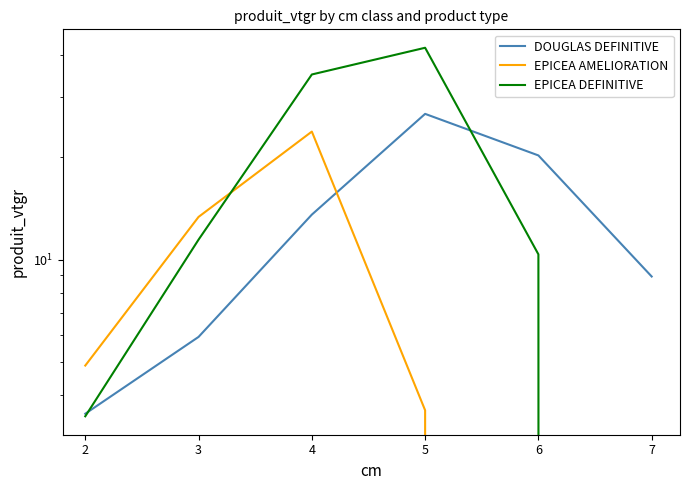

Is the value of EPICEA DEFINITIVE at 6 greater than the value of EPICEA AMELIORATION at 3?

No